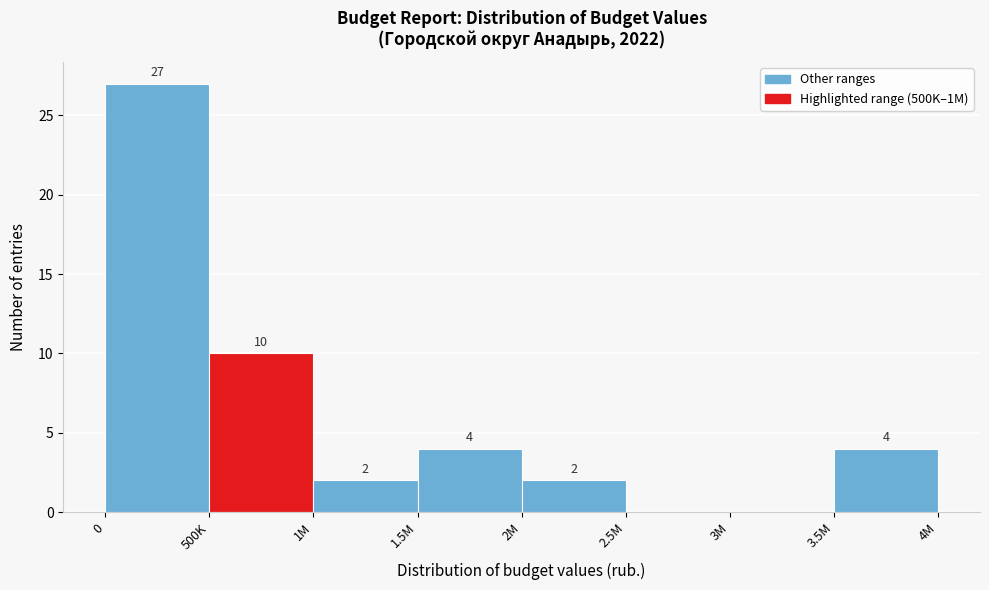

Reading right to left, transcribe all the data shown in this chart.

3.5M=4	3M=0	2.5M=0	2M=2	1.5M=4	1M=2	500K=10	0=27